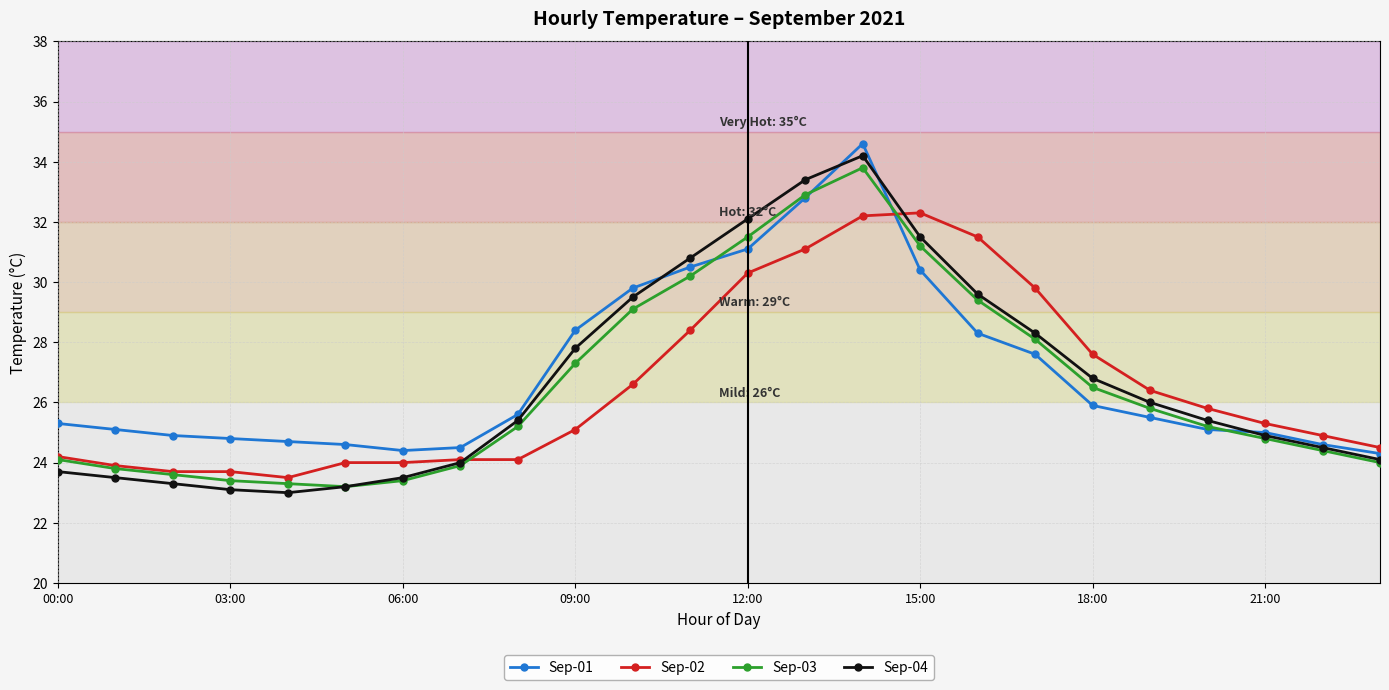

Which series has the largest total across all categories?

Sep-01